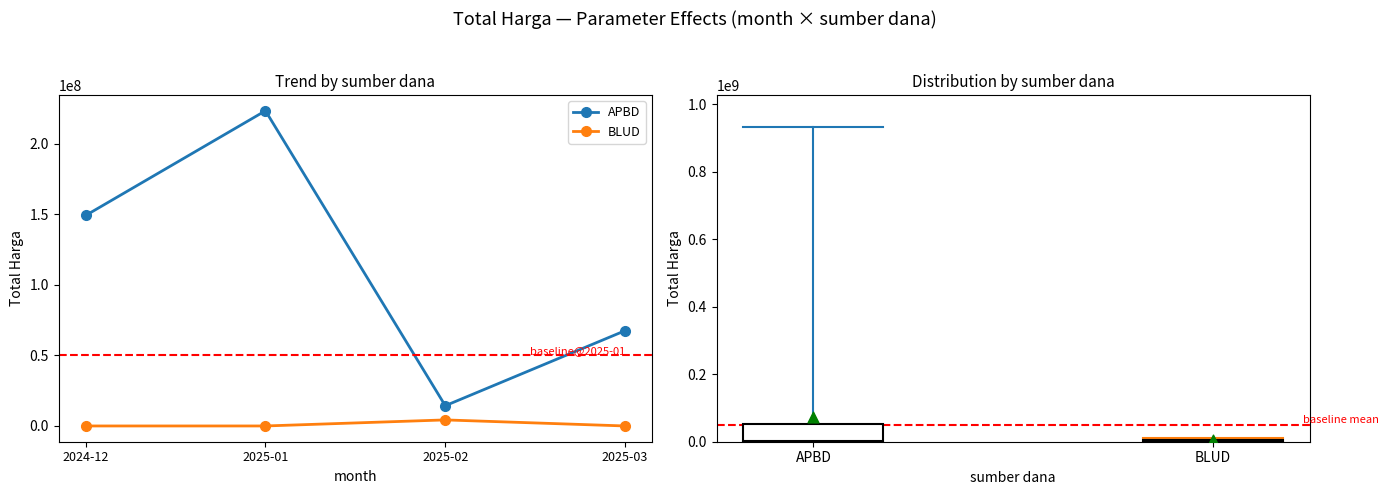

At which category is the sum across all series the highest?

2025-01